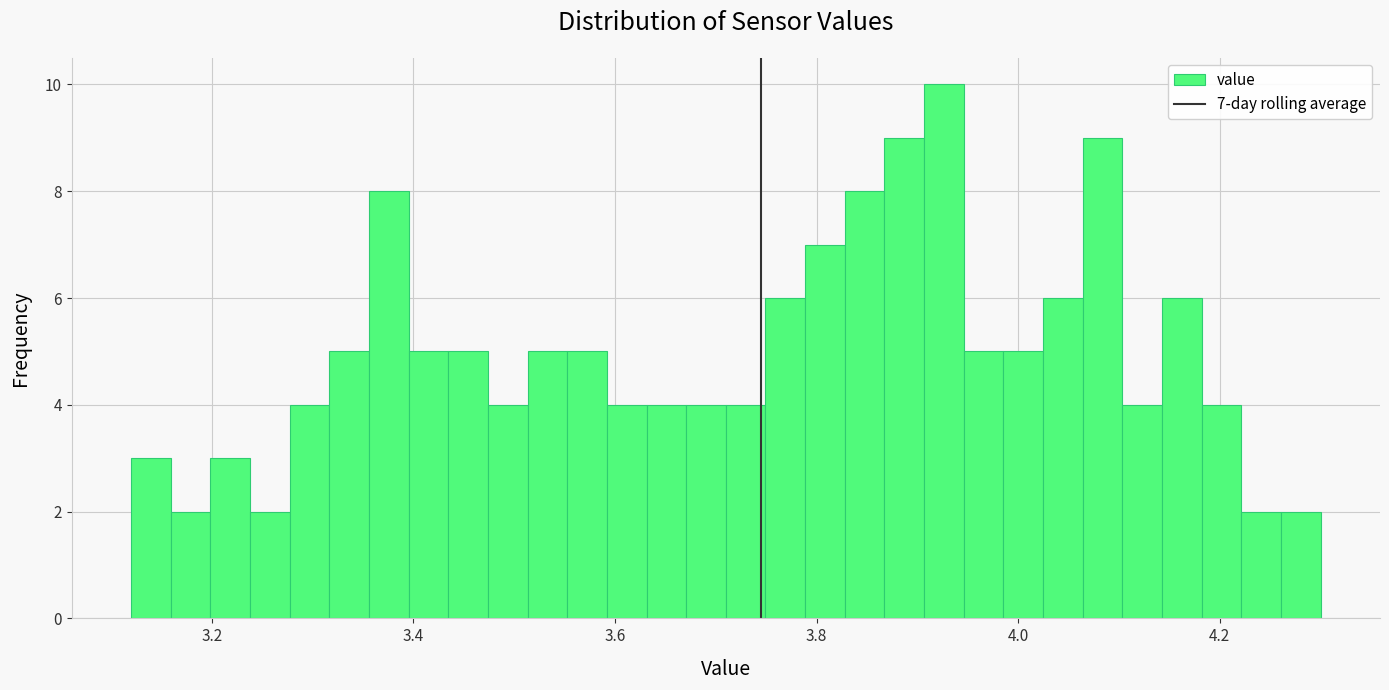

Read against the x-axis, roughly where is the centre of the tallest bar?

3.92